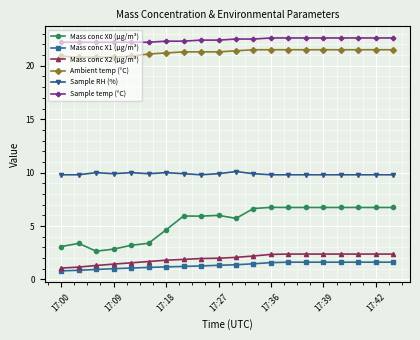

Which series has the widest spread of values?

Mass conc X0 (μg/m³)